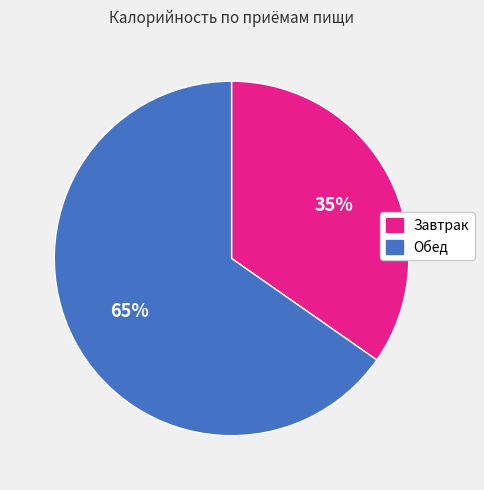

Approximately how many times larger is the value at Обед compared to Завтрак?

1.9